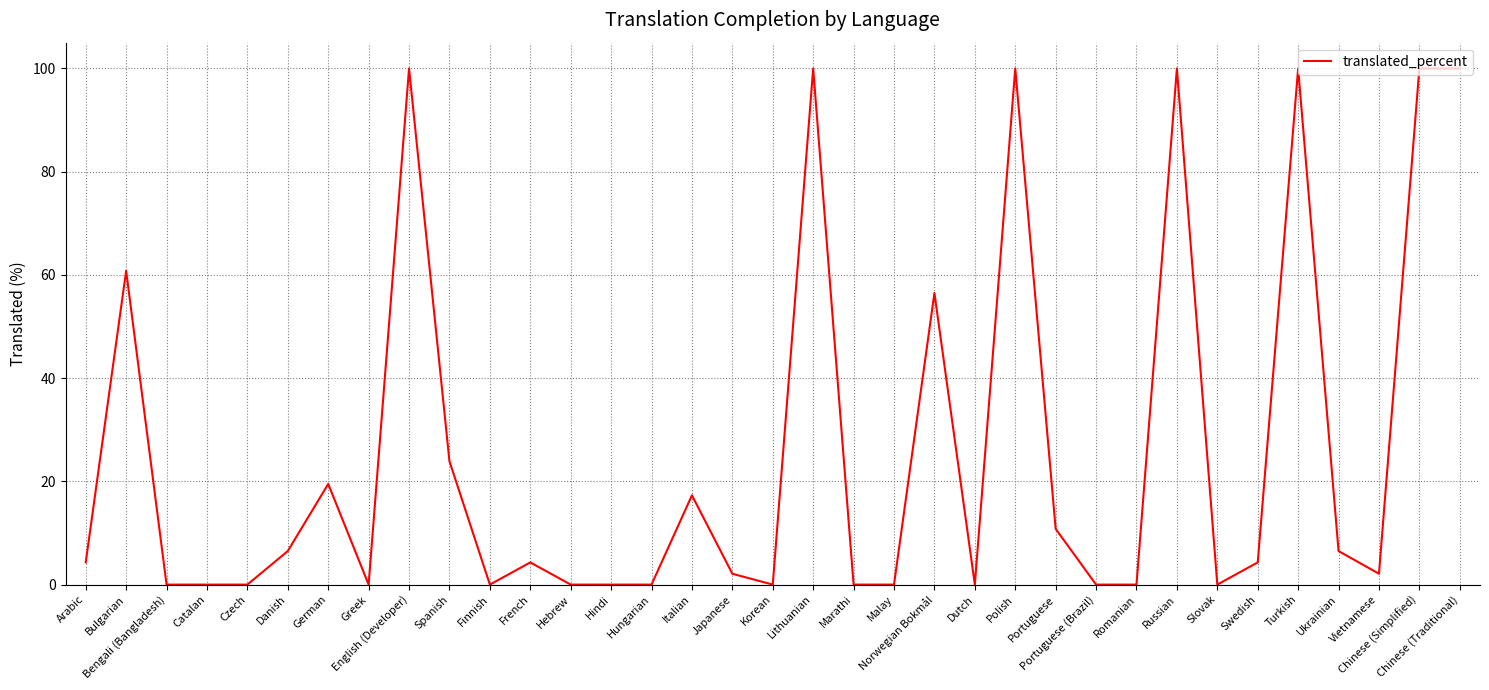

Is it true that the value at Norwegian Bokmål is 39.2?

False